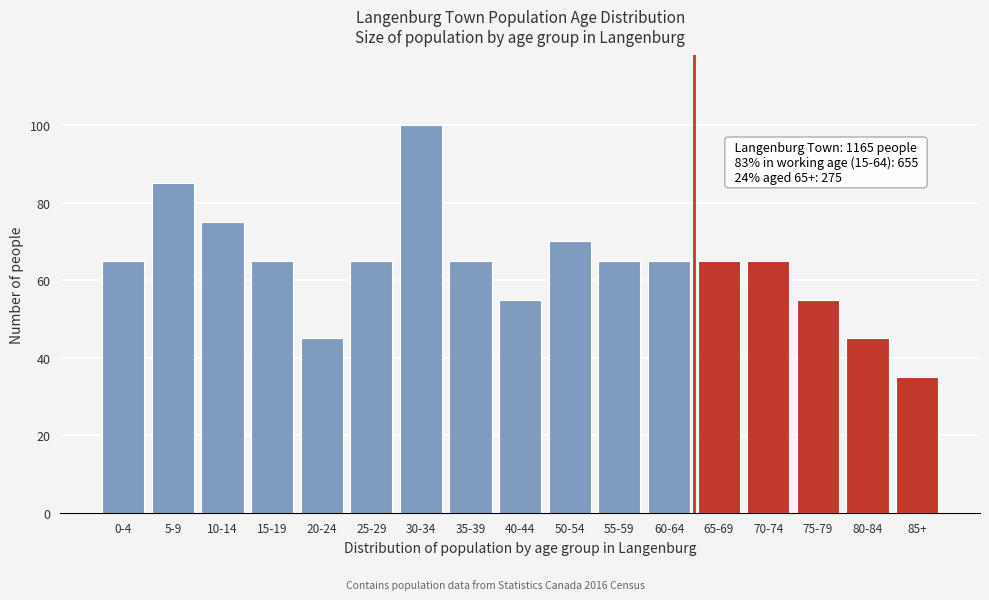

Reading left to right, what are all the values shown in this chart?

0-4=65	5-9=85	10-14=75	15-19=65	20-24=45	25-29=65	30-34=100	35-39=65	40-44=55	50-54=70	55-59=65	60-64=65	65-69=65	70-74=65	75-79=55	80-84=45	85+=35